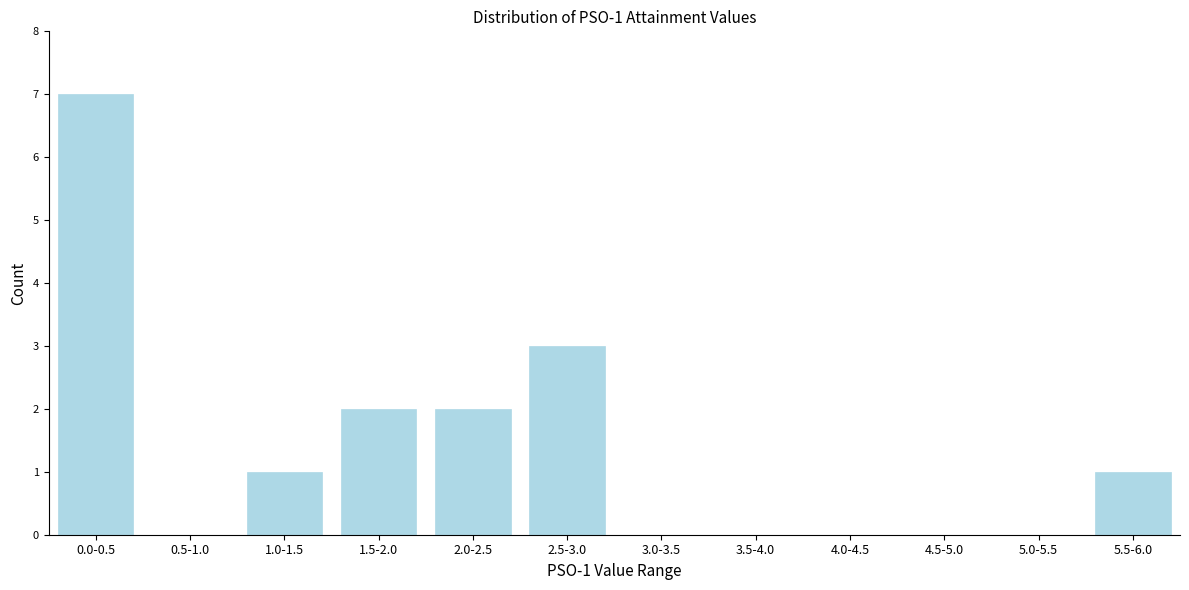

Reading left to right, list all the values displayed in this chart.

0.0-0.5=7	0.5-1.0=0	1.0-1.5=1	1.5-2.0=2	2.0-2.5=2	2.5-3.0=3	3.0-3.5=0	3.5-4.0=0	4.0-4.5=0	4.5-5.0=0	5.0-5.5=0	5.5-6.0=1